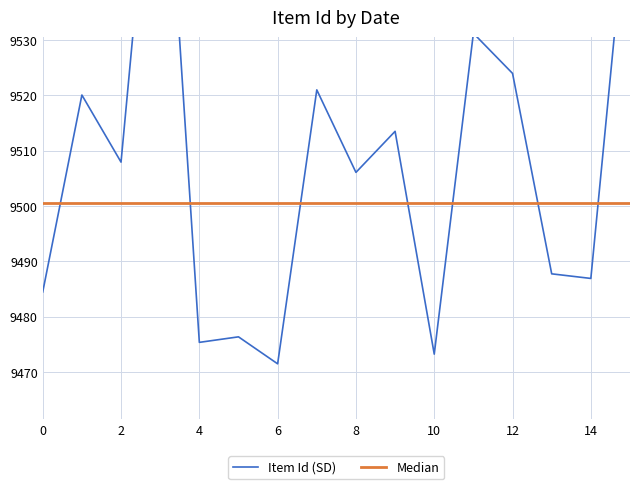

True or false: Median has a value of 9500.5 at 13.

True